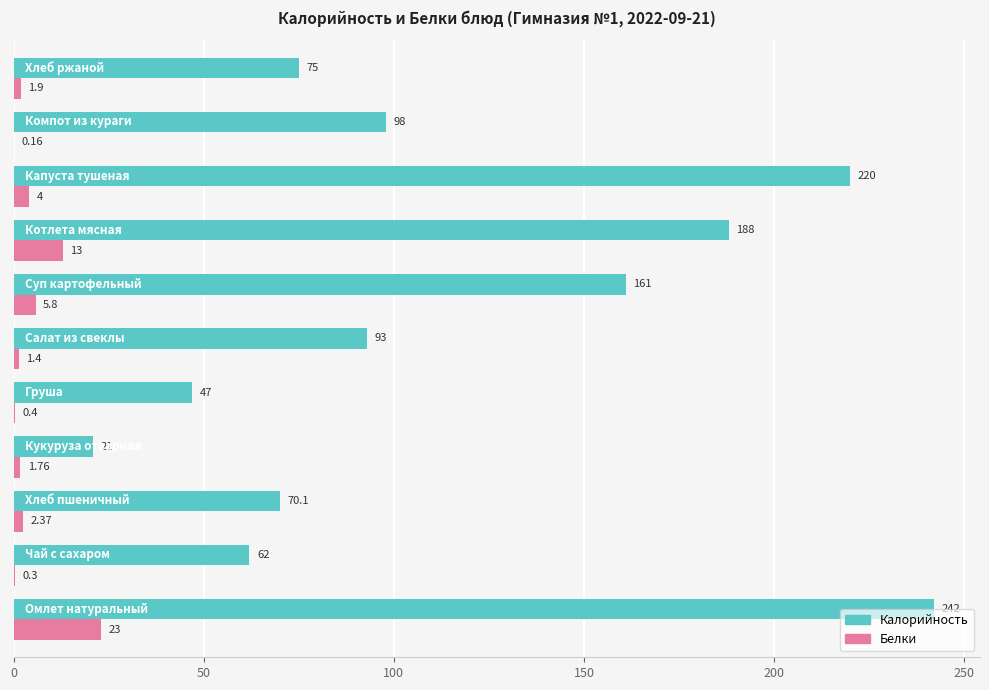

Which series has the largest total across all categories?

Калорийность